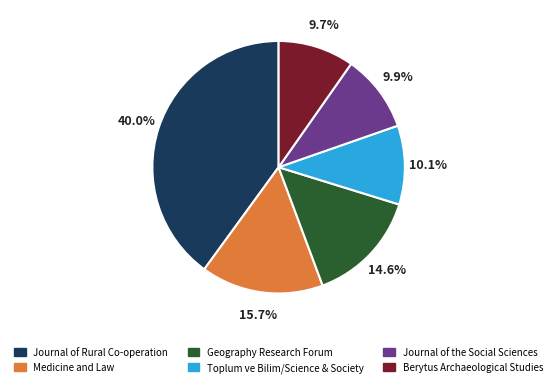

To the nearest percent, what is the difference between the largest and smallest slice percentages?

30%